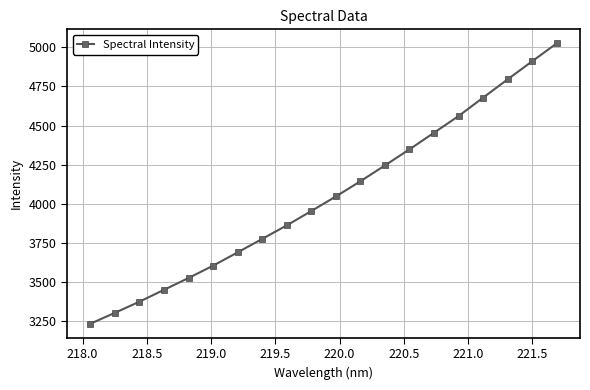

True or false: there are more than 1 points higher than both neighbors.

False